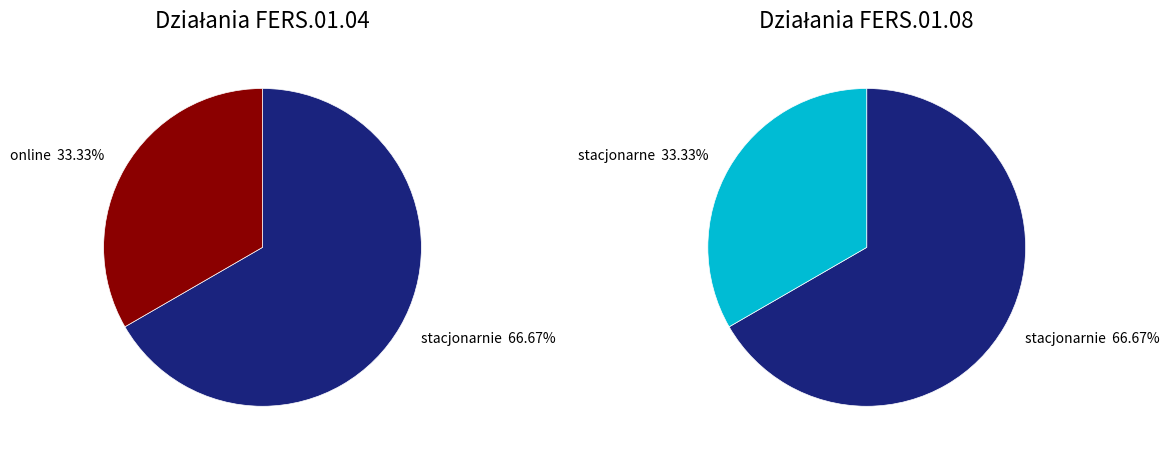

To the nearest percent, what portion does stacjonarnie represent?

67%